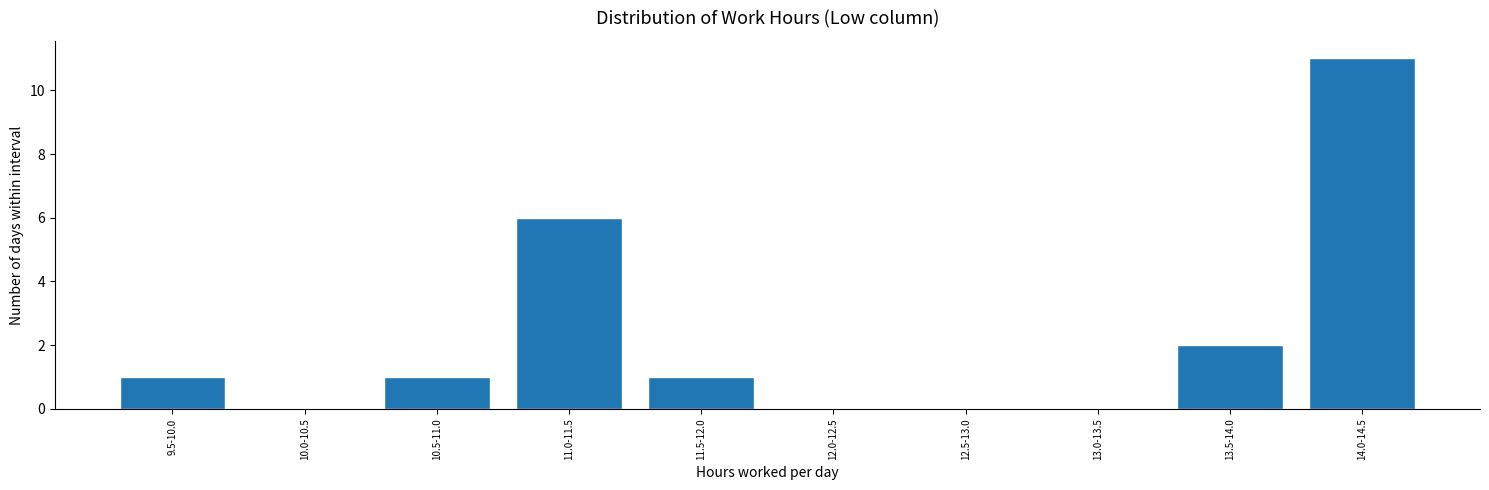

Reading left to right, extract all data points from this chart.

9.5-10.0=1	10.0-10.5=0	10.5-11.0=1	11.0-11.5=6	11.5-12.0=1	12.0-12.5=0	12.5-13.0=0	13.0-13.5=0	13.5-14.0=2	14.0-14.5=11